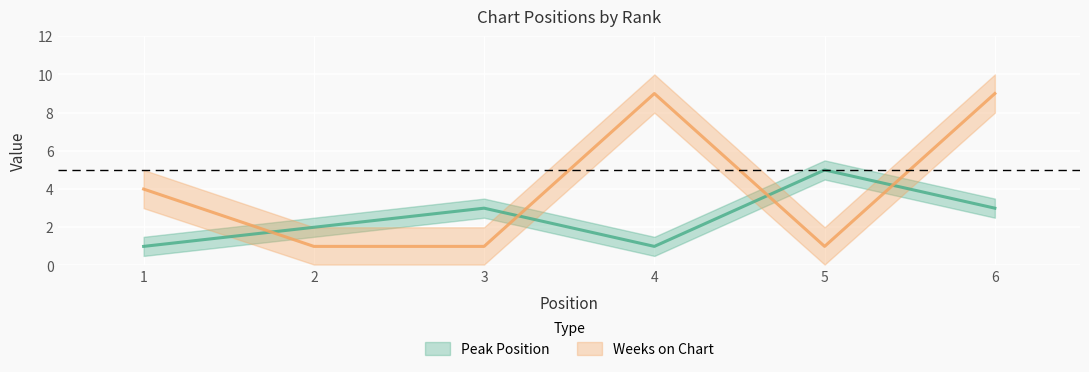

Reading left to right, list all the values displayed in this chart.

Peak Position: 1	2	3	1	5	3
Weeks on Chart: 4	1	1	9	1	9